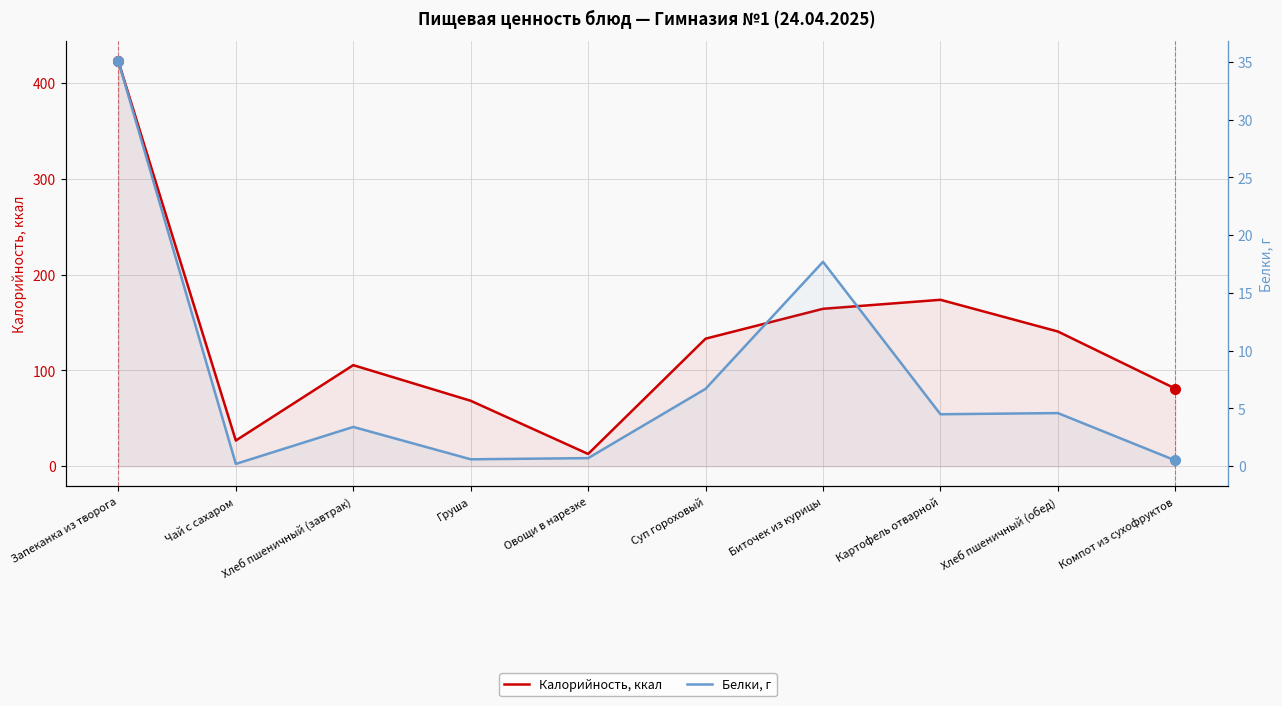

What is the difference between the Белки, г values at Биточек из курицы and Запеканка из творога?

17.4